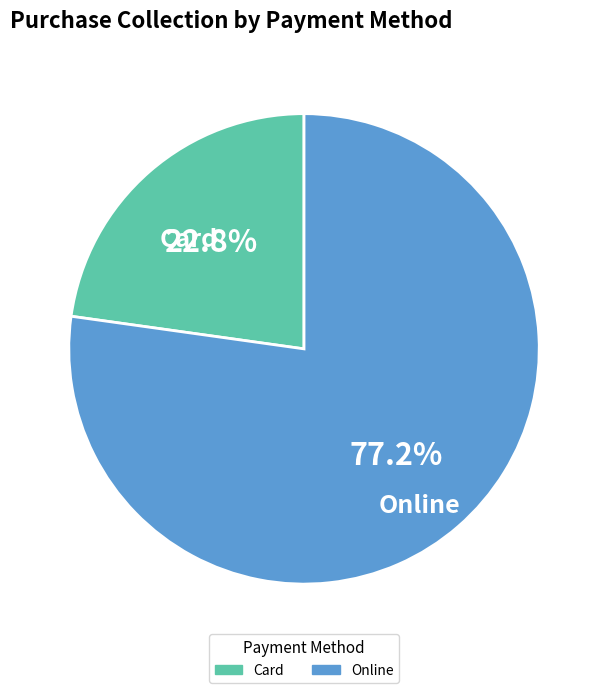

To the nearest percent, what percentage of the pie is Online?

77%